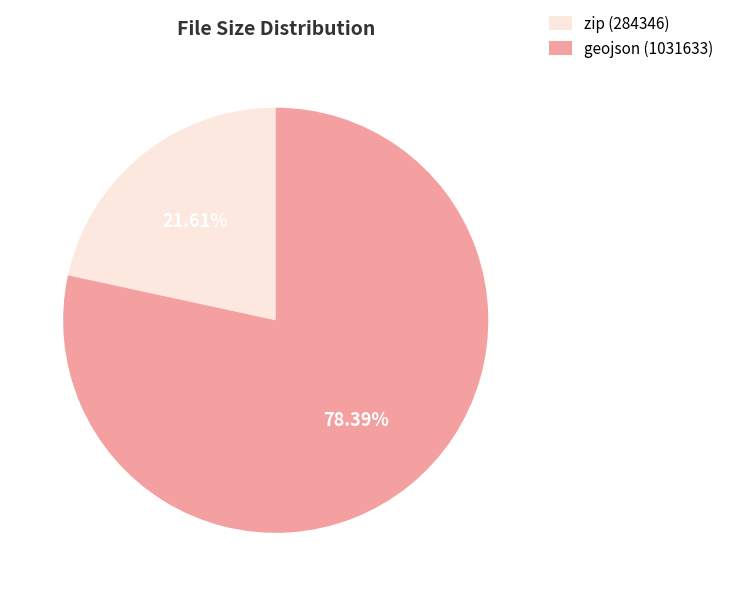

Which category has the biggest portion of the pie?

geojson (1031633)